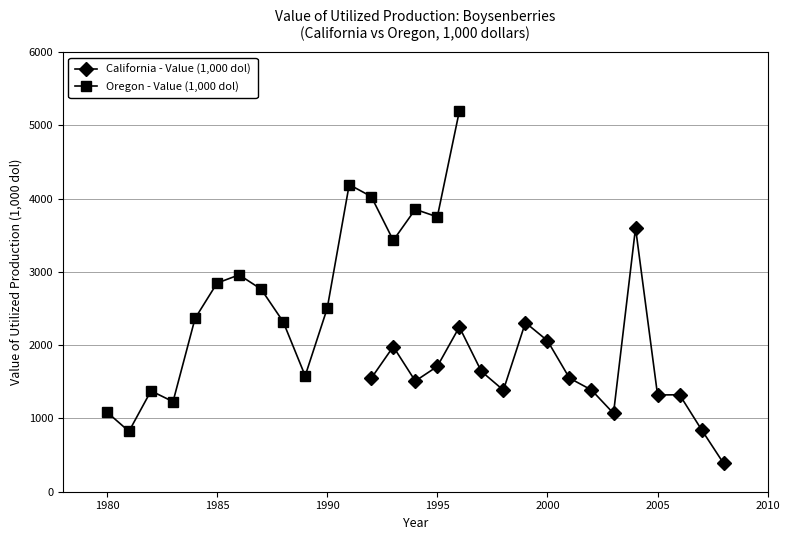

What is the difference between the maximum and minimum values in the Oregon - Value (1,000 dol) series?

4369